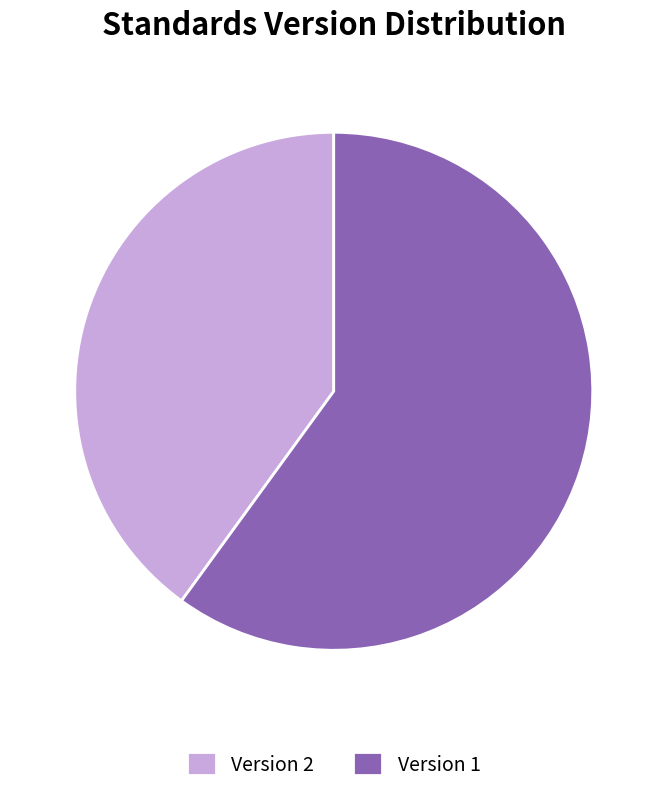

Combined, do Version 2 and Version 1 account for over 50%?

Yes